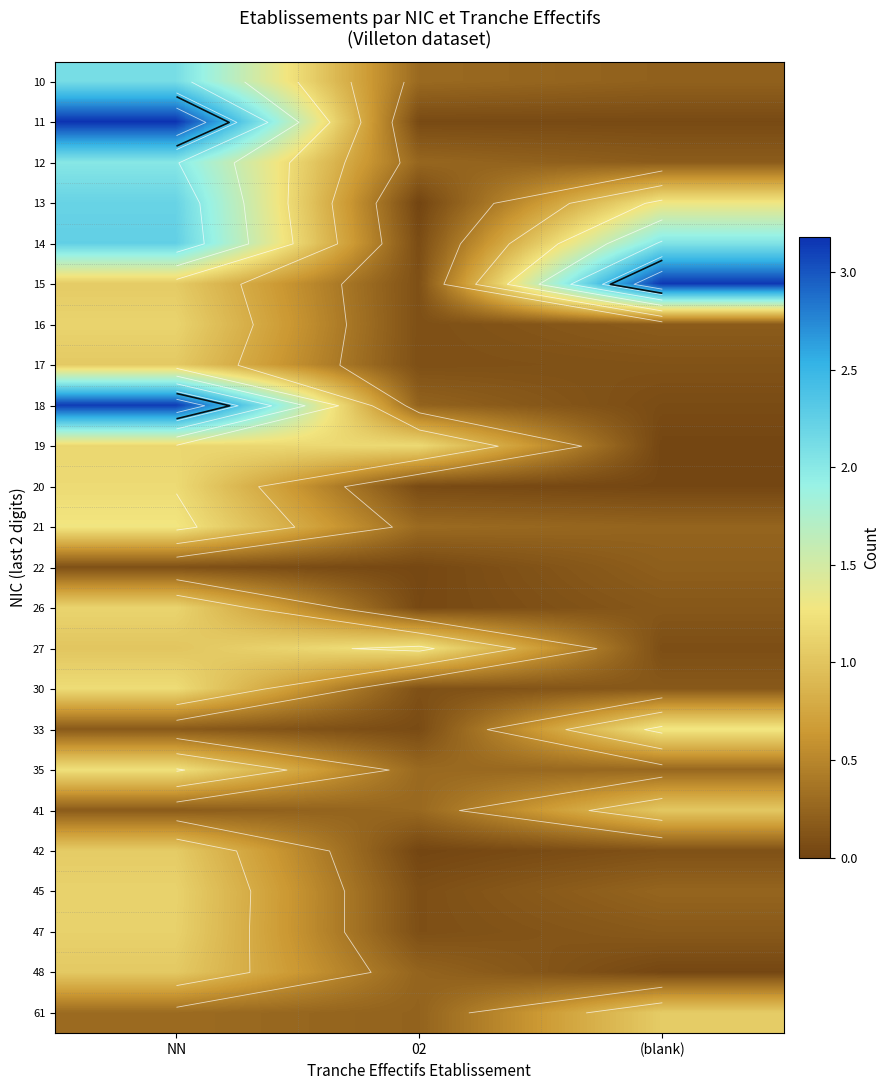

Is the value of 17 at (blank) greater than the value of 33 at (blank)?

No